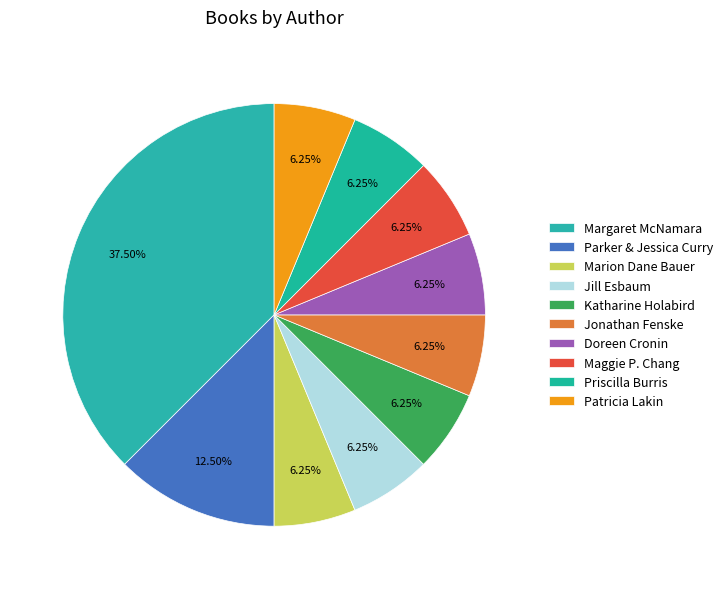

Which slice is the smallest?

Marion Dane Bauer (1271159)